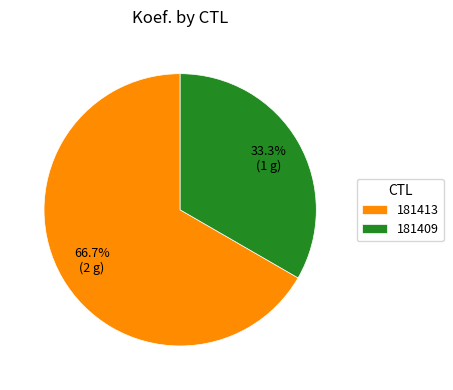

What percentage is NOT represented by 181413?

33.3%